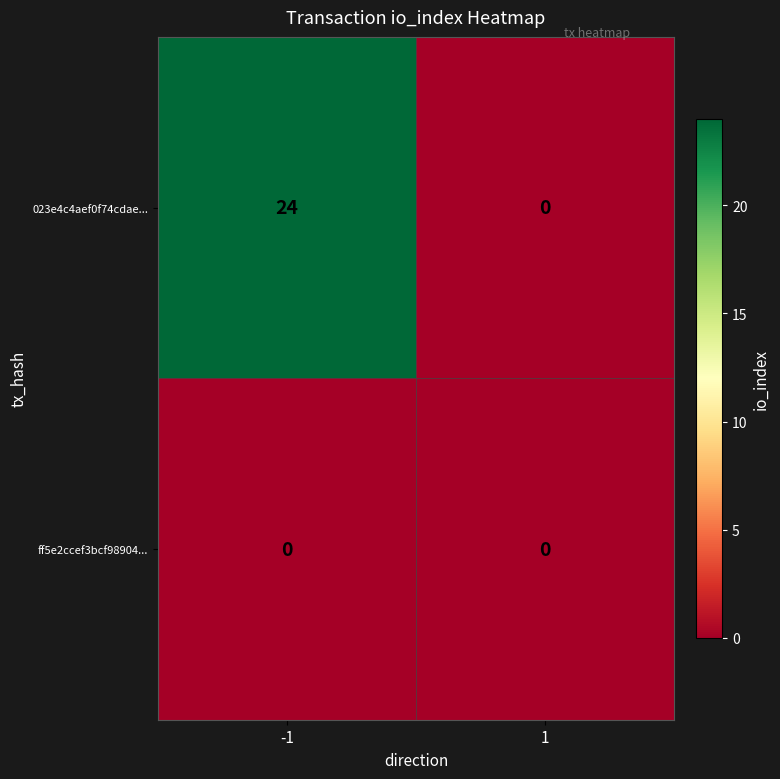

Which series has the largest range (max minus min)?

023e4c4aef0f74cdae...